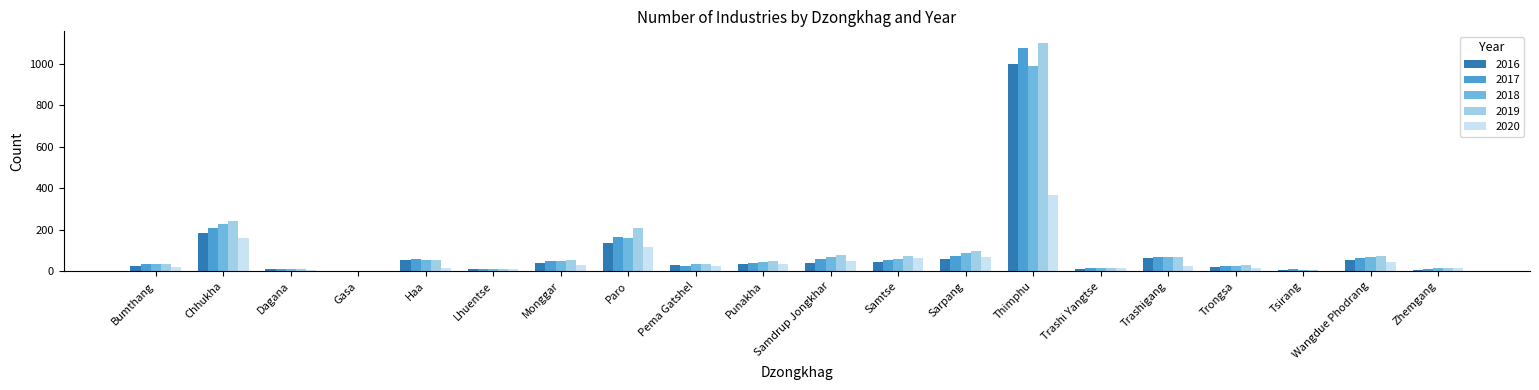

What are all the series names shown in the legend?

2016, 2017, 2018, 2019, 2020